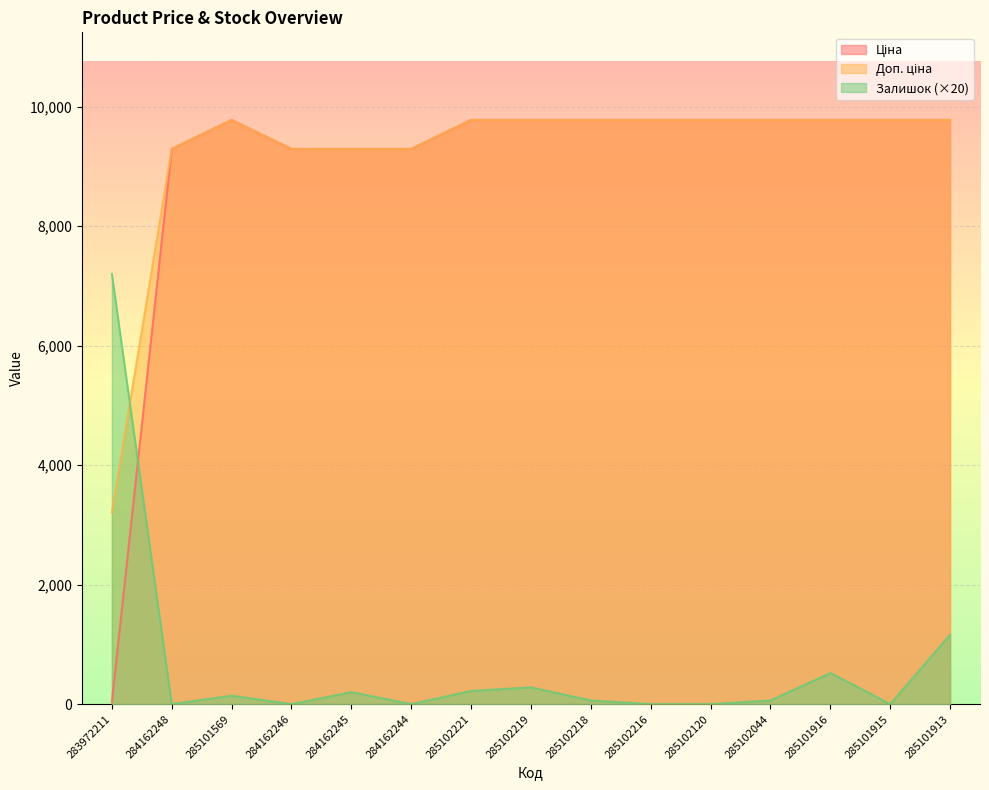

What is the value of the Доп. ціна point at the 13th from the left?

9775.5